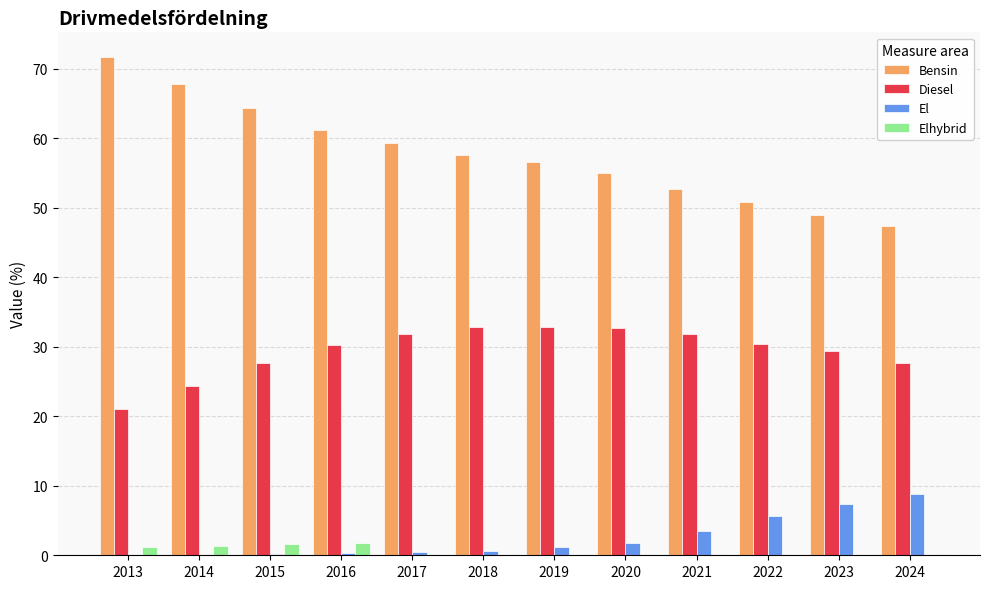

Which series has the largest total across all categories?

Bensin